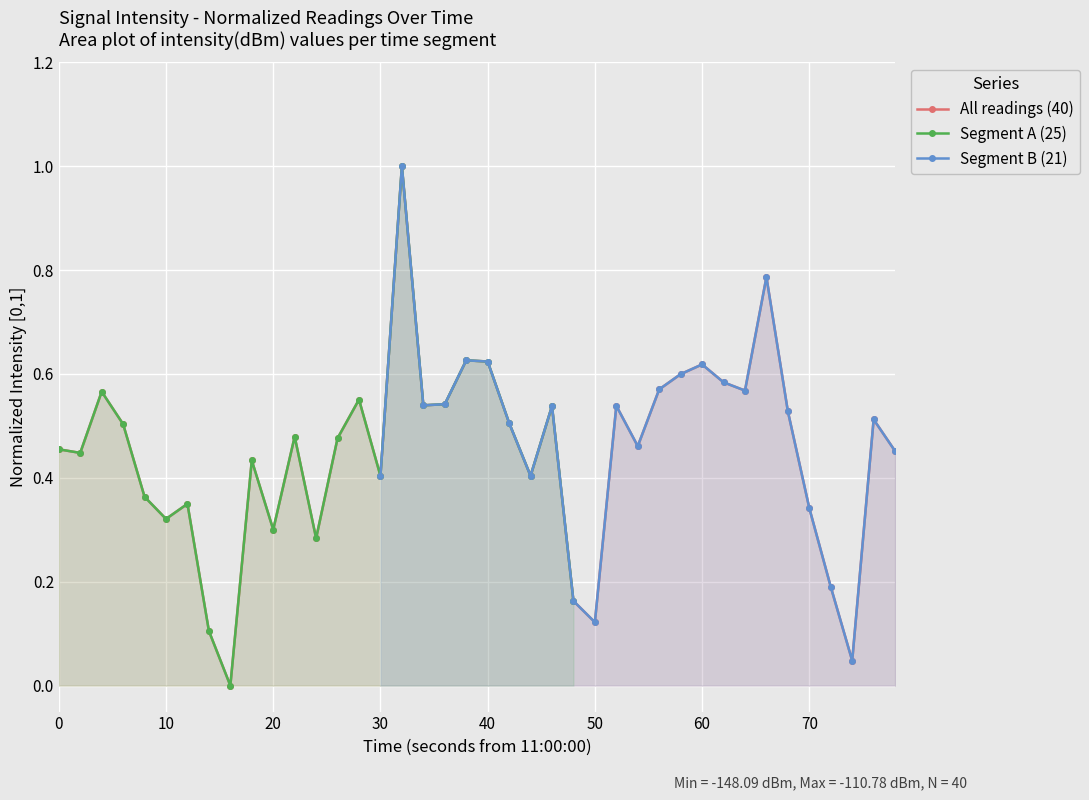

True or false: All readings (40) has more than 1 points higher than both neighbors.

True